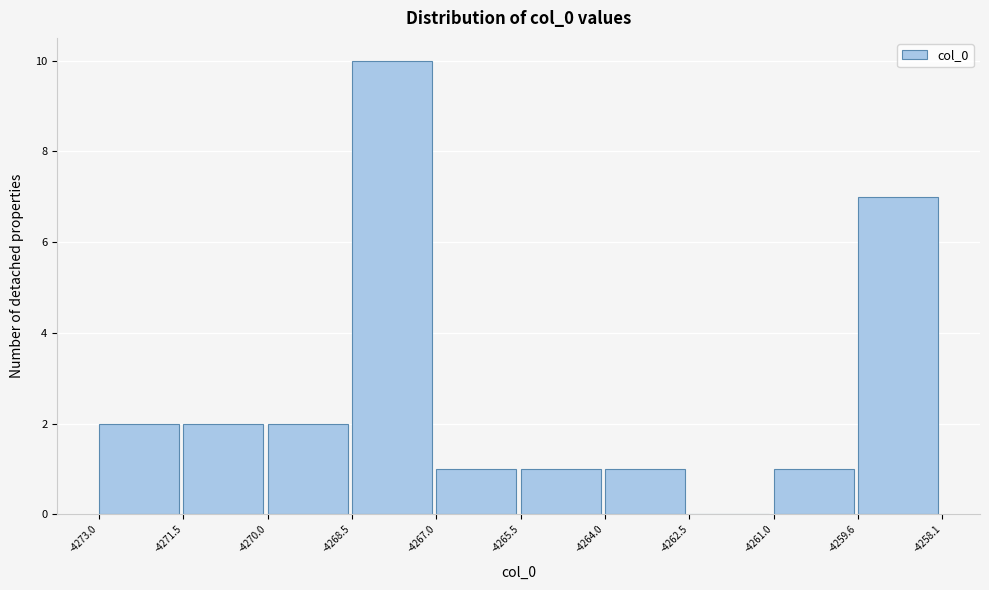

How tall is the bar that spans -4270.0 to -4268.5 on the x-axis? The values are not printed on the chart, so give them approximately, as read against the axis.

2